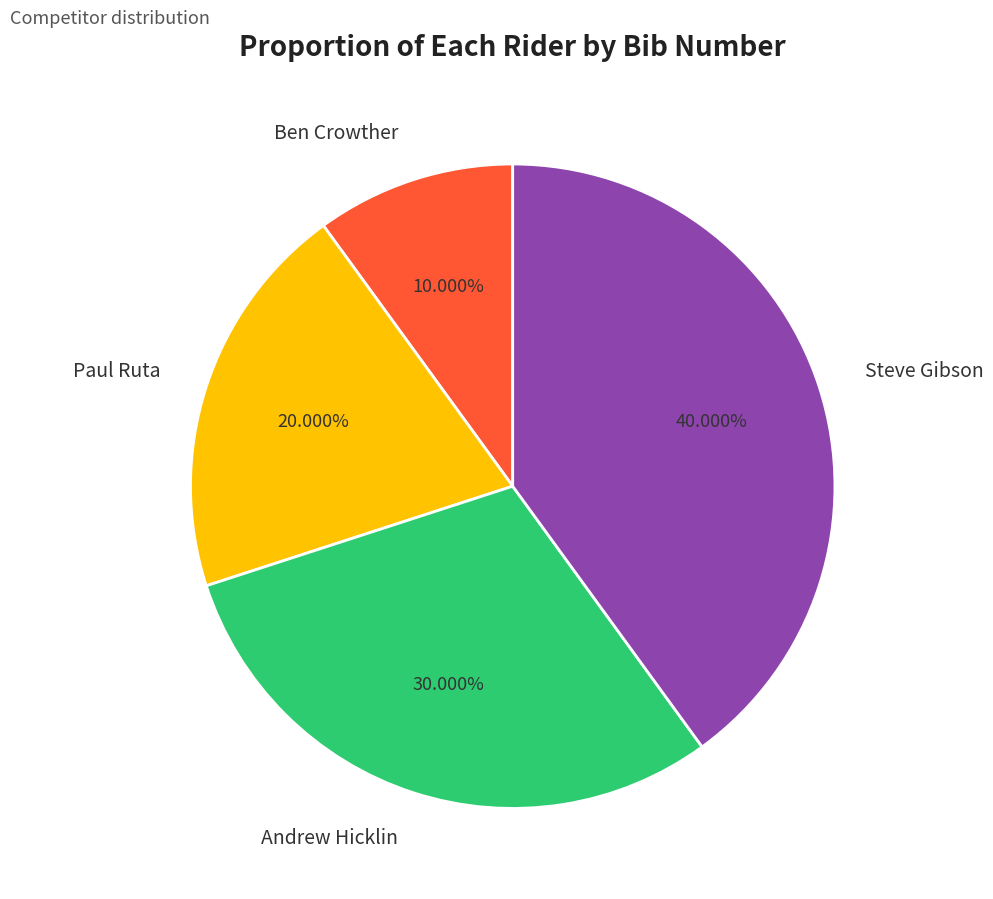

To the nearest percent, what is the combined percentage of Paul Ruta and Steve Gibson?

60%